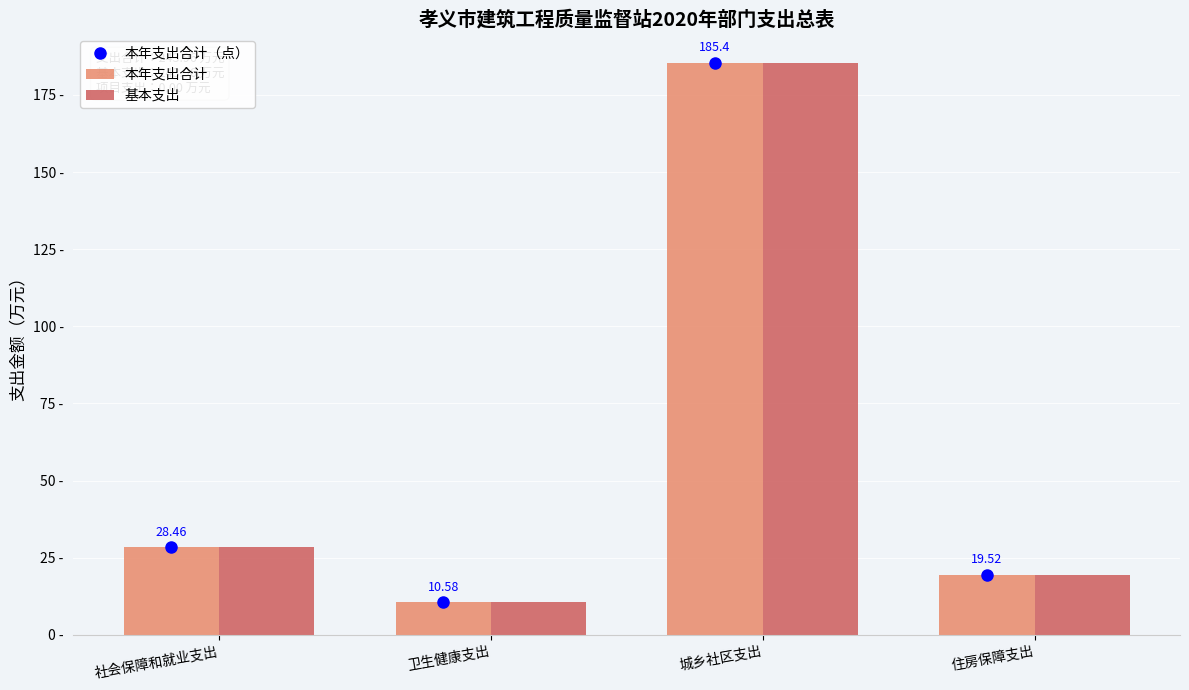

List the labels in order of 基本支出 value, largest first.

城乡社区支出, 社会保障和就业支出, 住房保障支出, 卫生健康支出